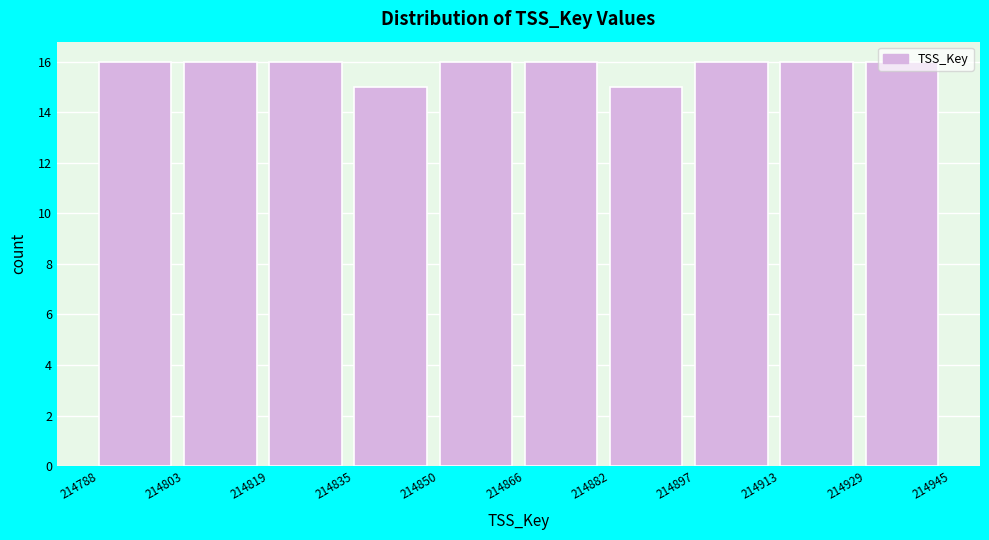

Reading left to right, transcribe this chart: for each bar, give the range it covers on the x-axis and its height. The values are not printed on the chart, so give them approximately, as read against the axis.

214788 to 214803: 16
214803 to 214819: 16
214819 to 214835: 16
214835 to 214850: 15
214850 to 214866: 16
214866 to 214882: 16
214882 to 214897: 15
214897 to 214913: 16
214913 to 214929: 16
214929 to 214945: 16